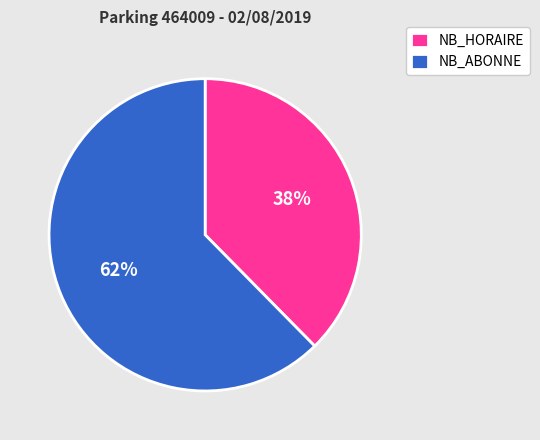

Rank the categories by value from lowest to highest.

NB_HORAIRE, NB_ABONNE